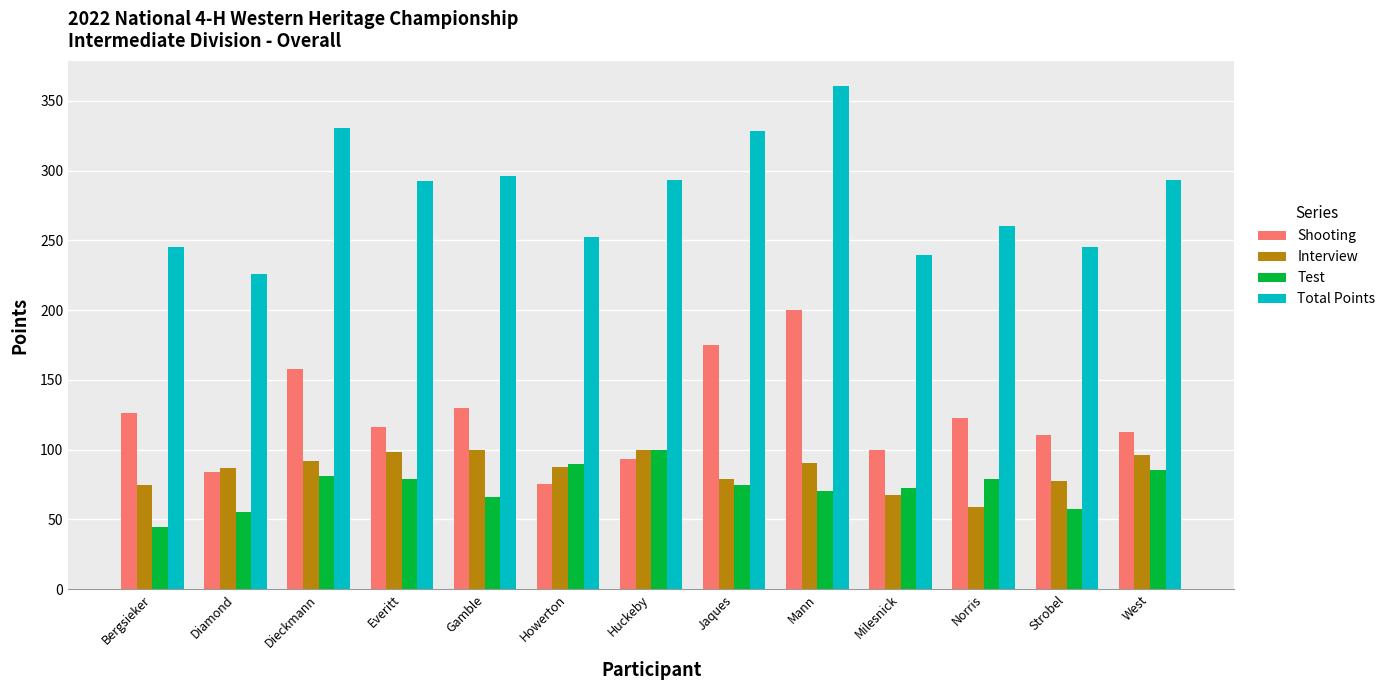

What is the difference between the highest and lowest values at Dieckmann?

249.8